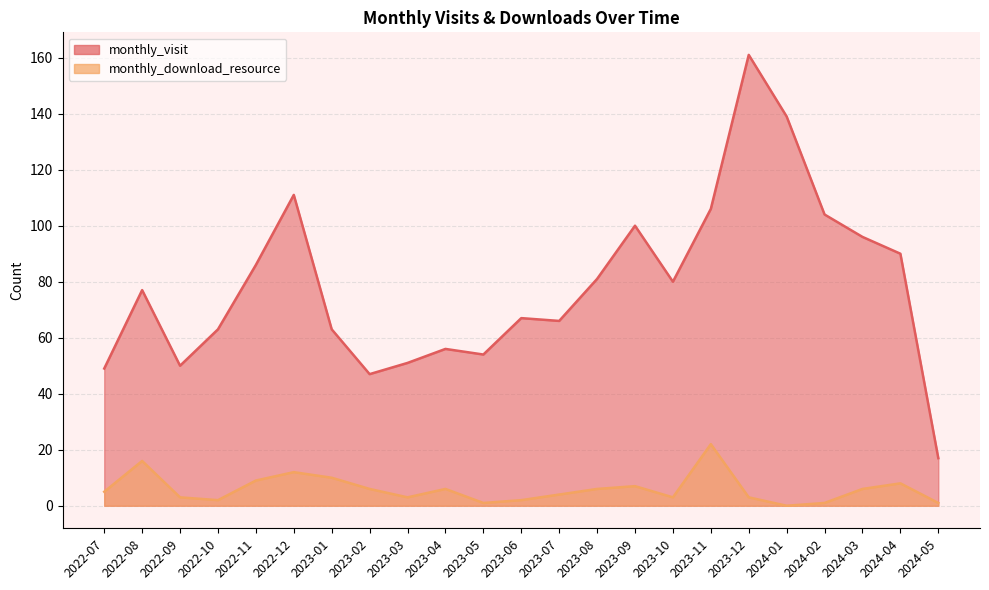

What is the highest value of the monthly_download_resource series?

22